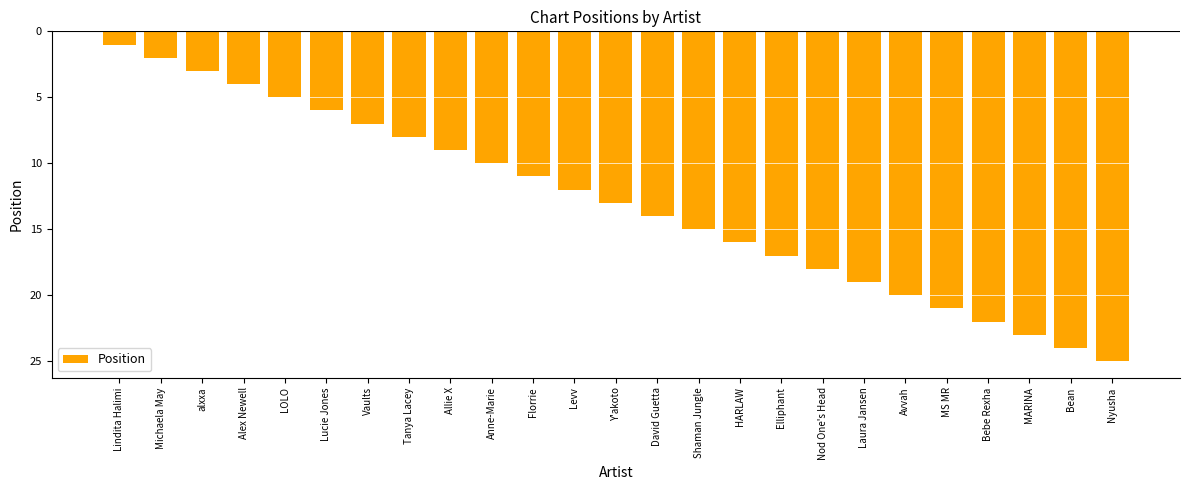

What is the difference between the values at Alex Newell and Michaela May?

2